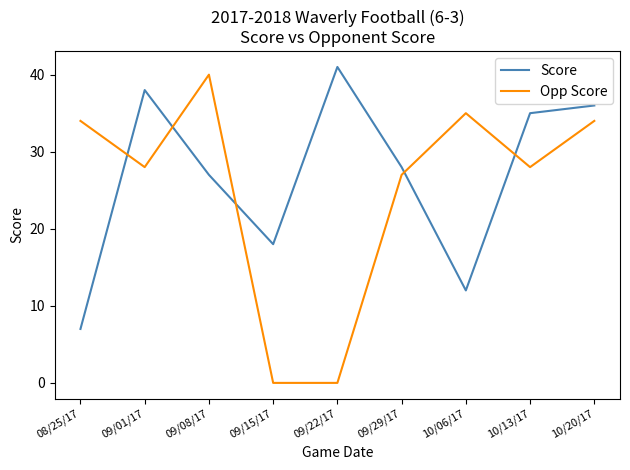

At 10/20/17, list the series in order from smallest to largest.

Opp Score, Score